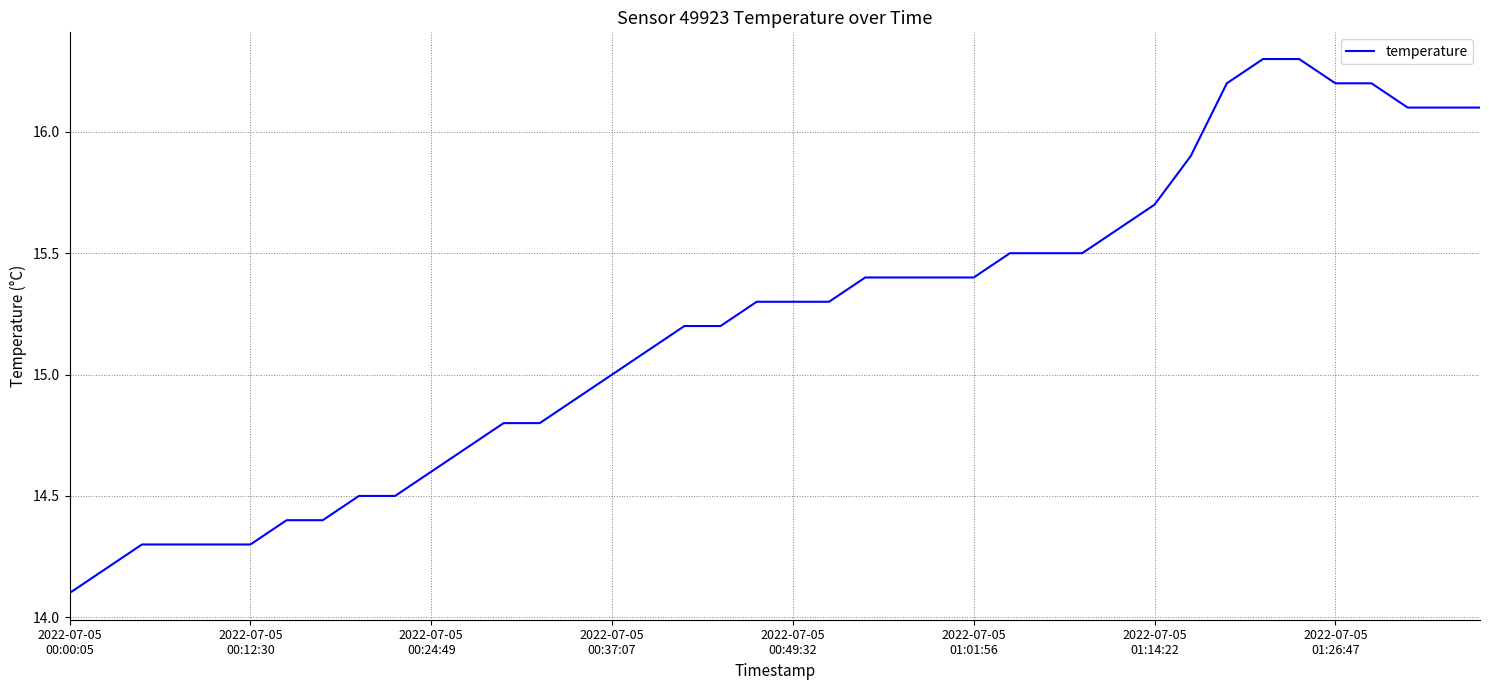

What is the minimum value shown in the chart?

14.1